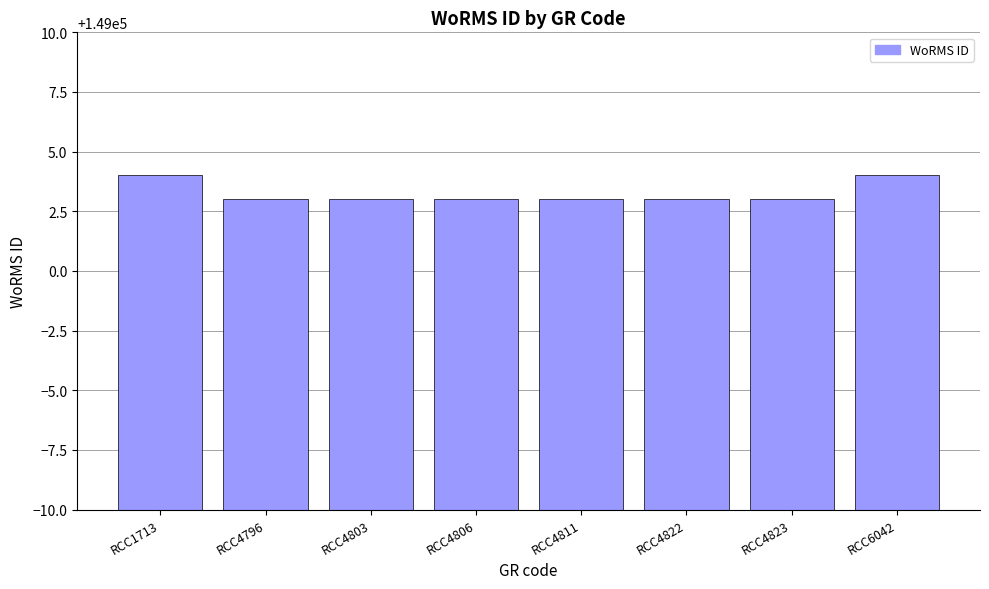

What is the minimum value shown in the chart?

149003